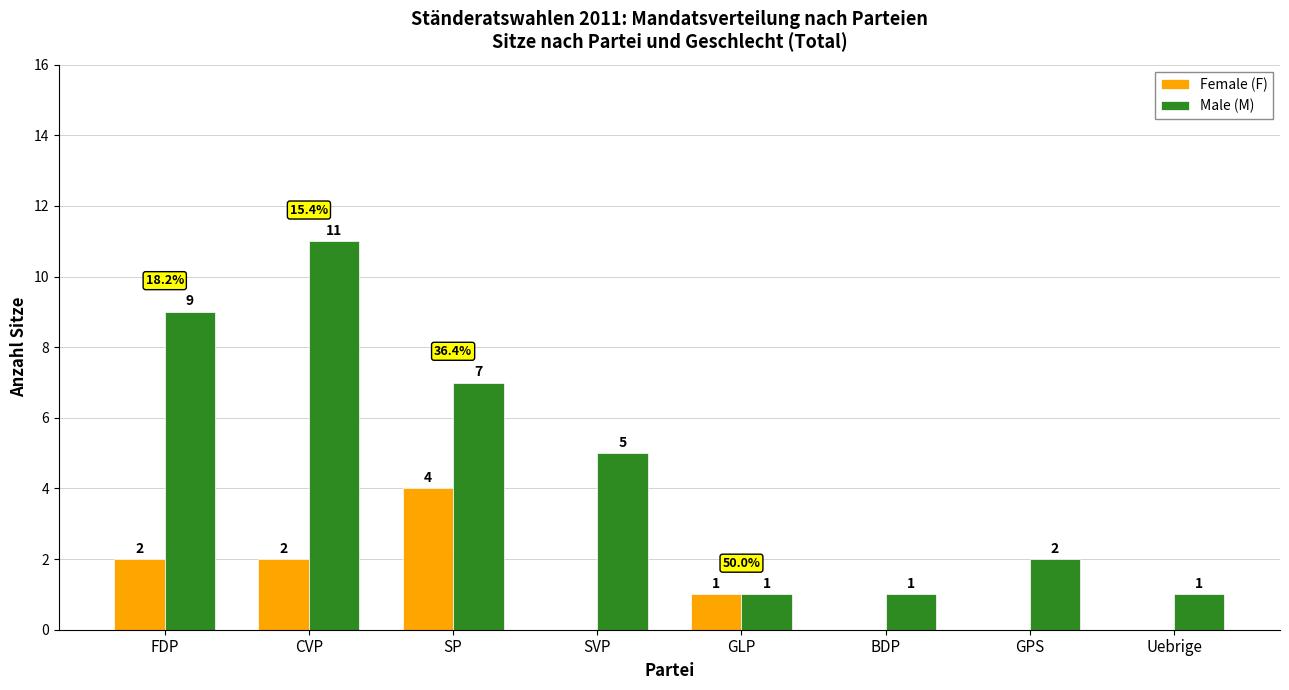

Which category has the highest value across all series?

CVP